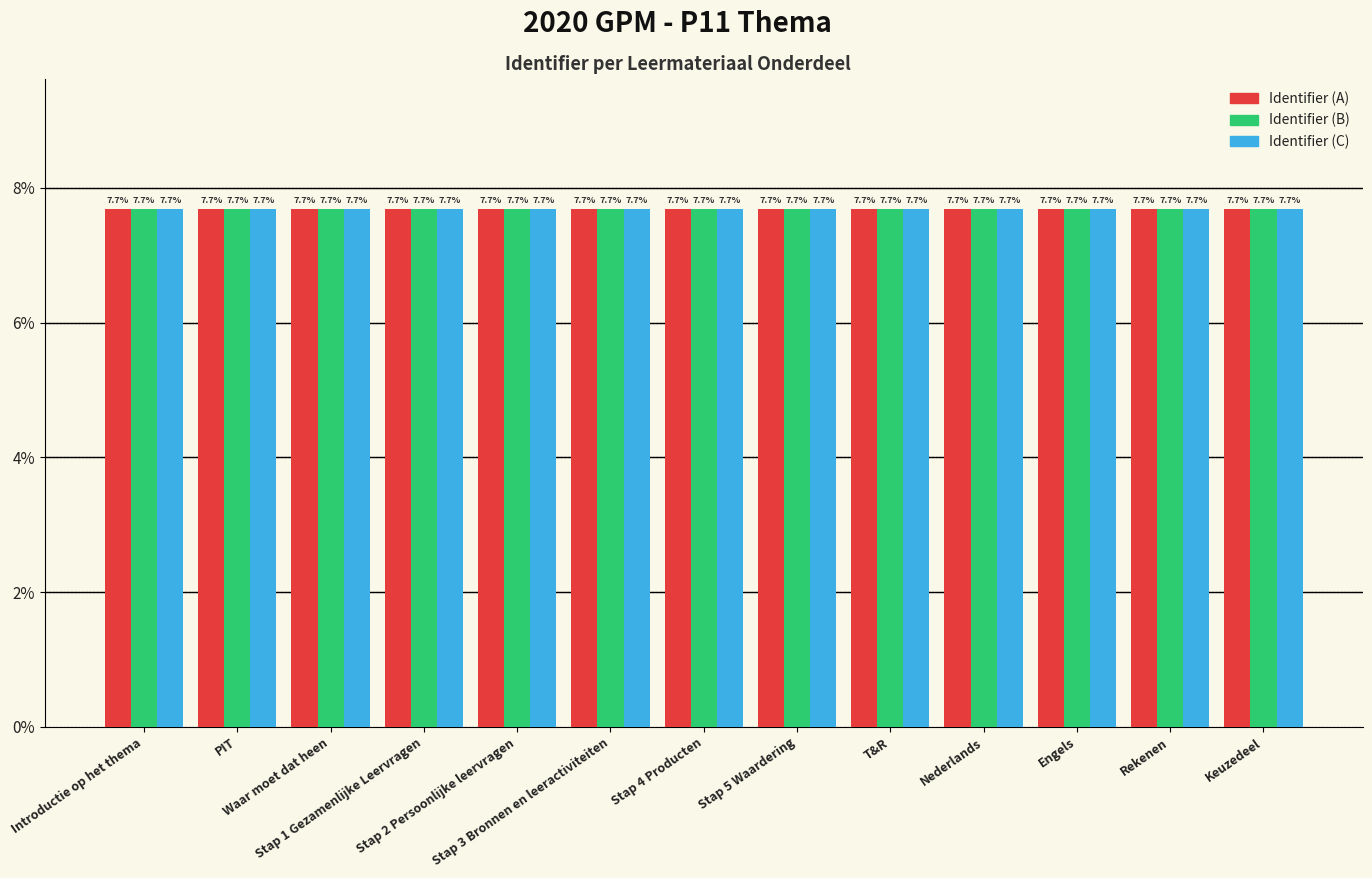

What is the label of the 6th bar from the left?

Stap 3 Bronnen en leeractiviteiten